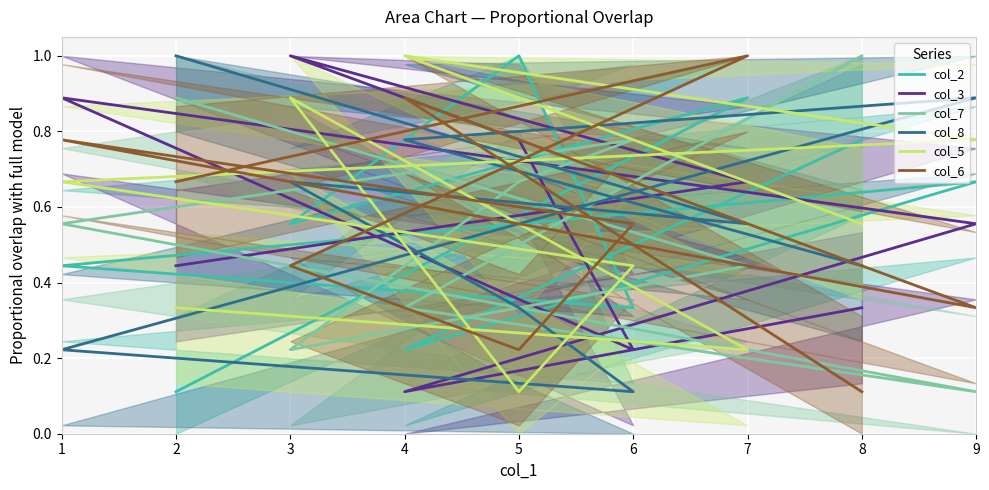

True or false: col_5 has a value of 0.7 at 1.

True